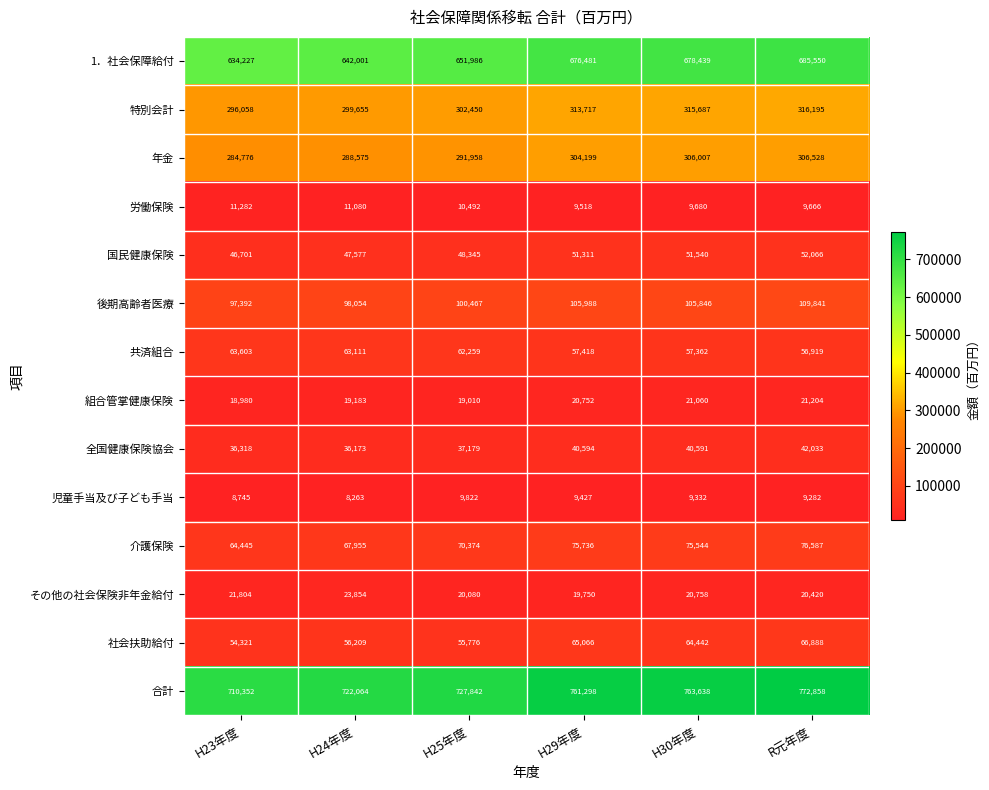

Which series has the widest spread of values?

合計